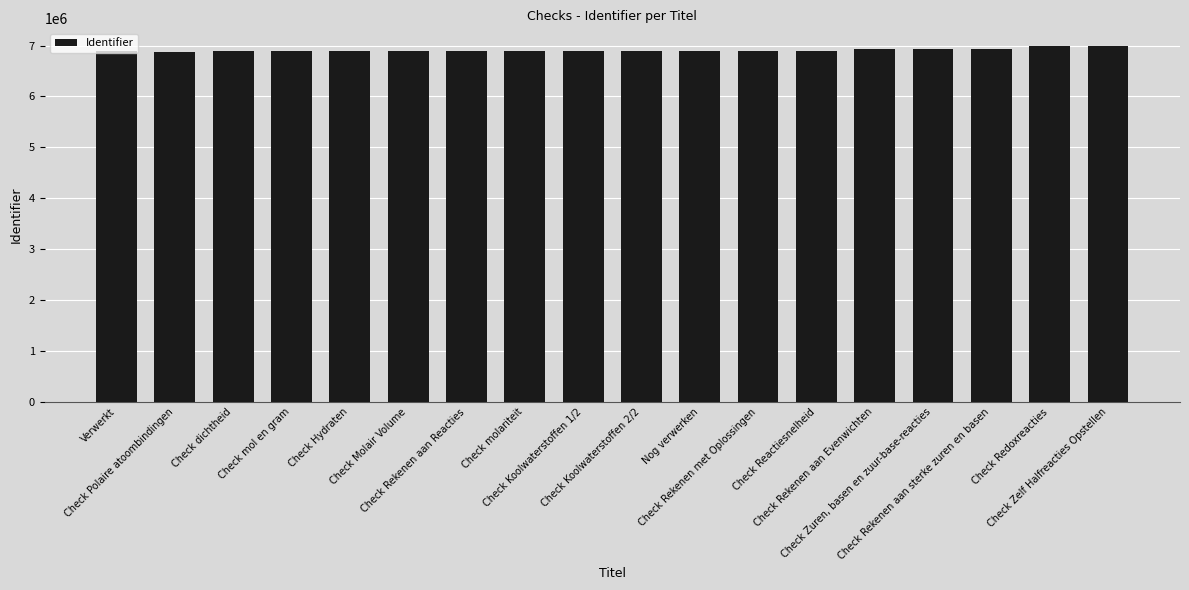

What is the smallest value displayed?

6877366